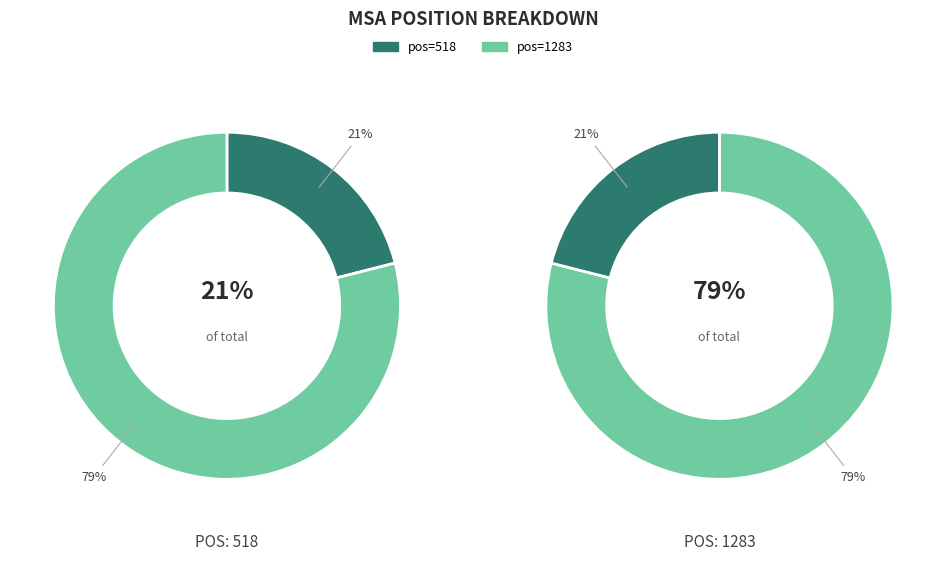

Is there any slice that represents more than half of the pie?

Yes